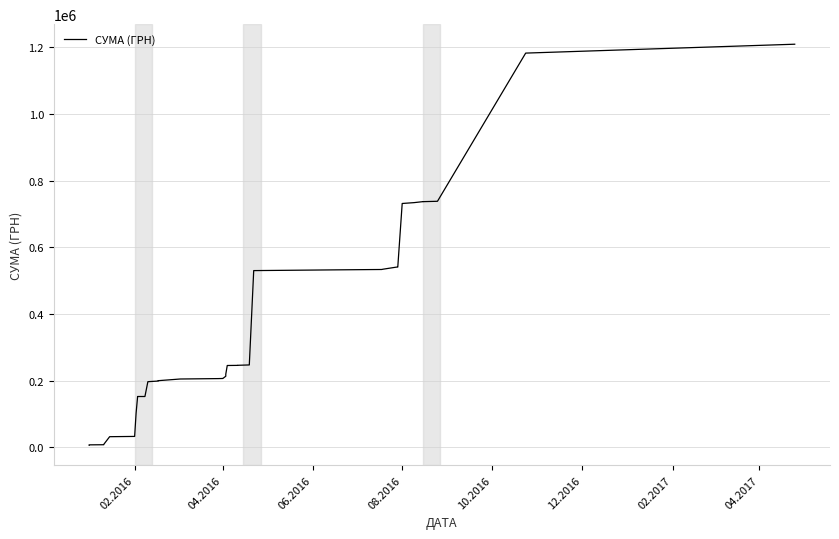

What position from the left is 33?

34